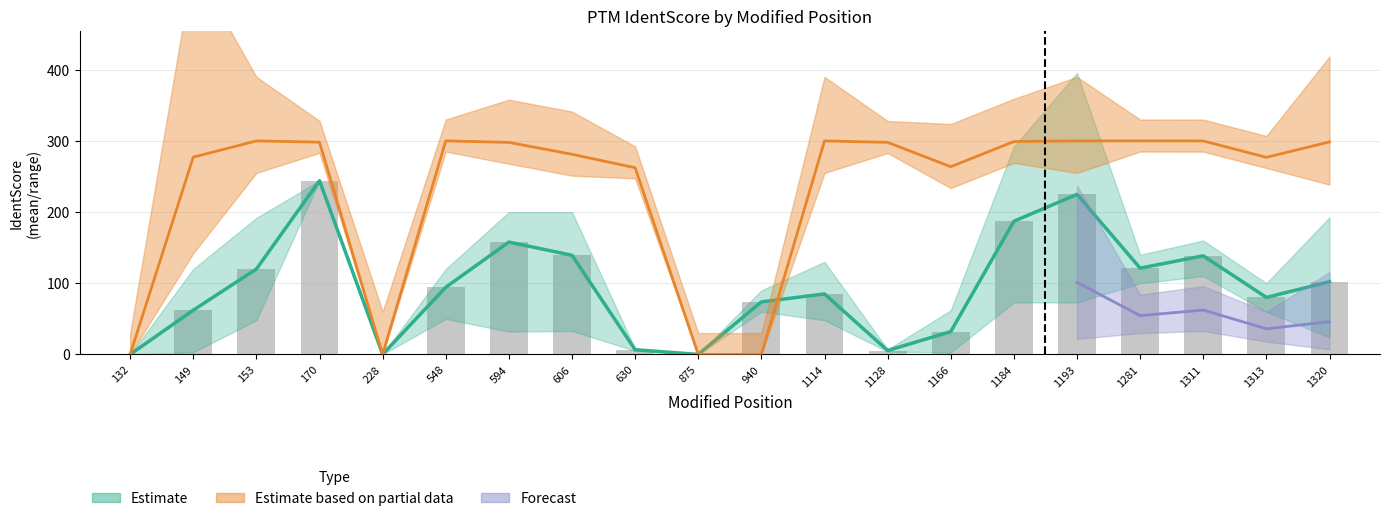

What is the approximate value of ExpID_count at 132?

1.0